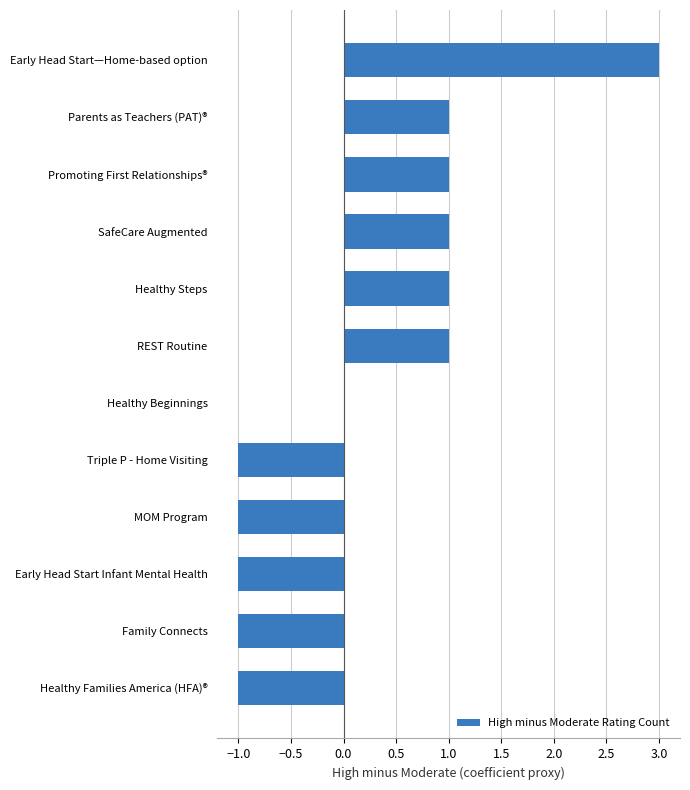

Which label corresponds to the largest value in the chart?

Early Head Start—Home-based option